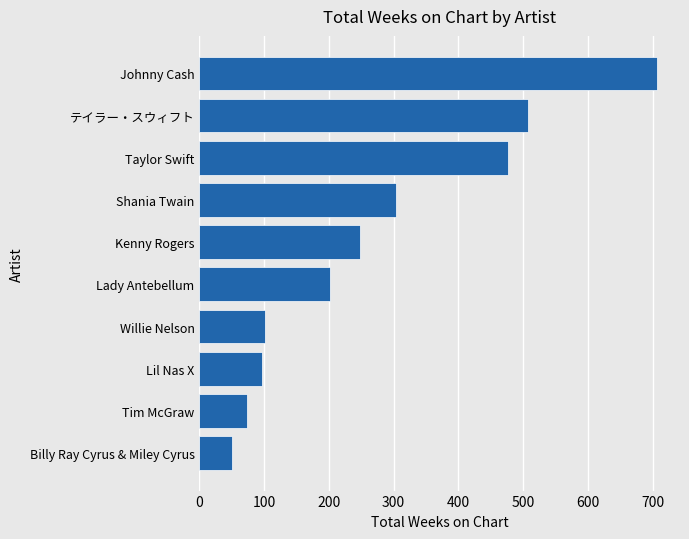

At which label is the value closest to 379?

Shania Twain